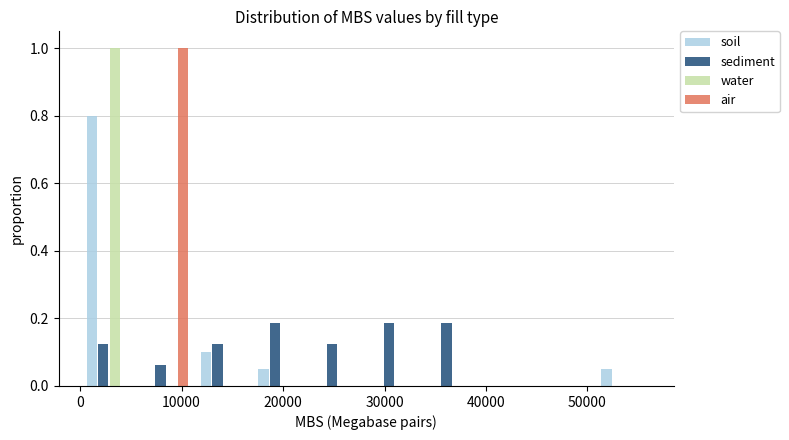

Reading left to right, transcribe this chart: for each range on the x-axis, give the height of each series' bar. Neither the bar edges nor the heights are printed on the chart, so give them approximately, as read against the axes.

0 to 6000: soil=0.80	sediment=0.12	water=1.00	air=0
6000 to 11000: soil=0	sediment=0.06	water=0	air=1.00
11000 to 17000: soil=0.10	sediment=0.12	water=0	air=0
17000 to 23000: soil=0.06	sediment=0.18	water=0	air=0
23000 to 28000: soil=0	sediment=0.12	water=0	air=0
28000 to 34000: soil=0	sediment=0.18	water=0	air=0
34000 to 39000: soil=0	sediment=0.18	water=0	air=0
39000 to 45000: soil=0	sediment=0	water=0	air=0
45000 to 51000: soil=0	sediment=0	water=0	air=0
51000 to 56000: soil=0.06	sediment=0	water=0	air=0